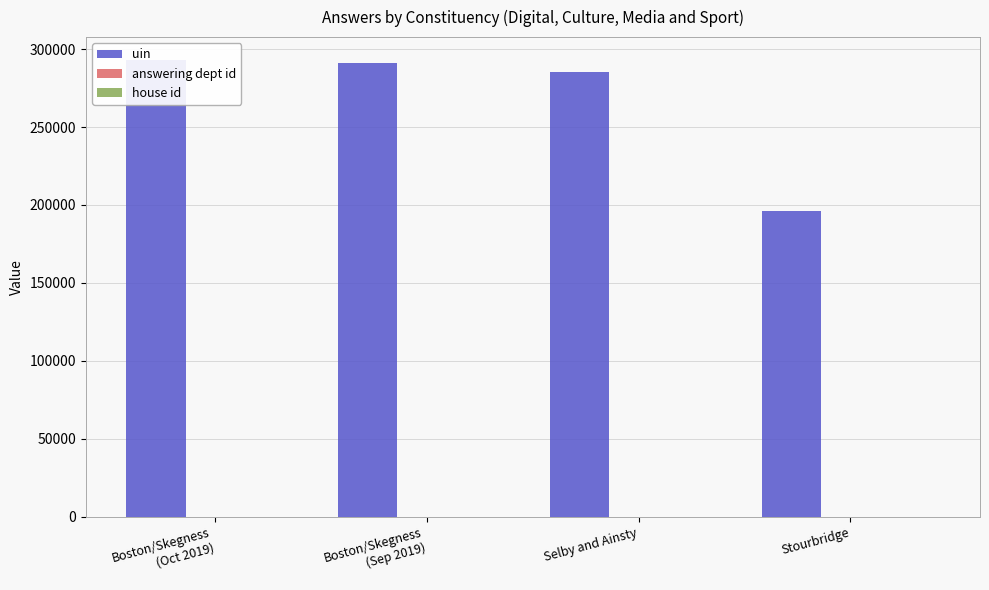

Which series changed the most between Boston/Skegness
(Sep 2019) and Stourbridge?

uin